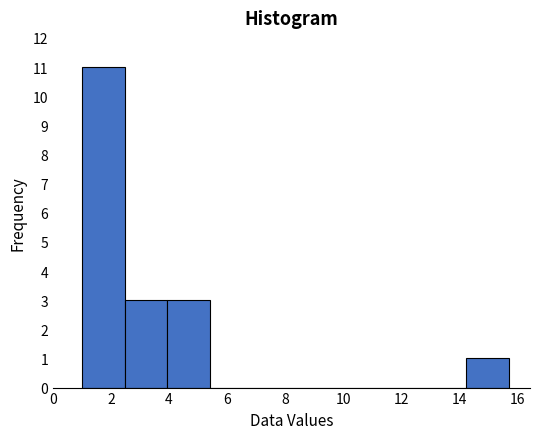

Over which range of the x-axis is the bar tallest?

1.0 to 2.4